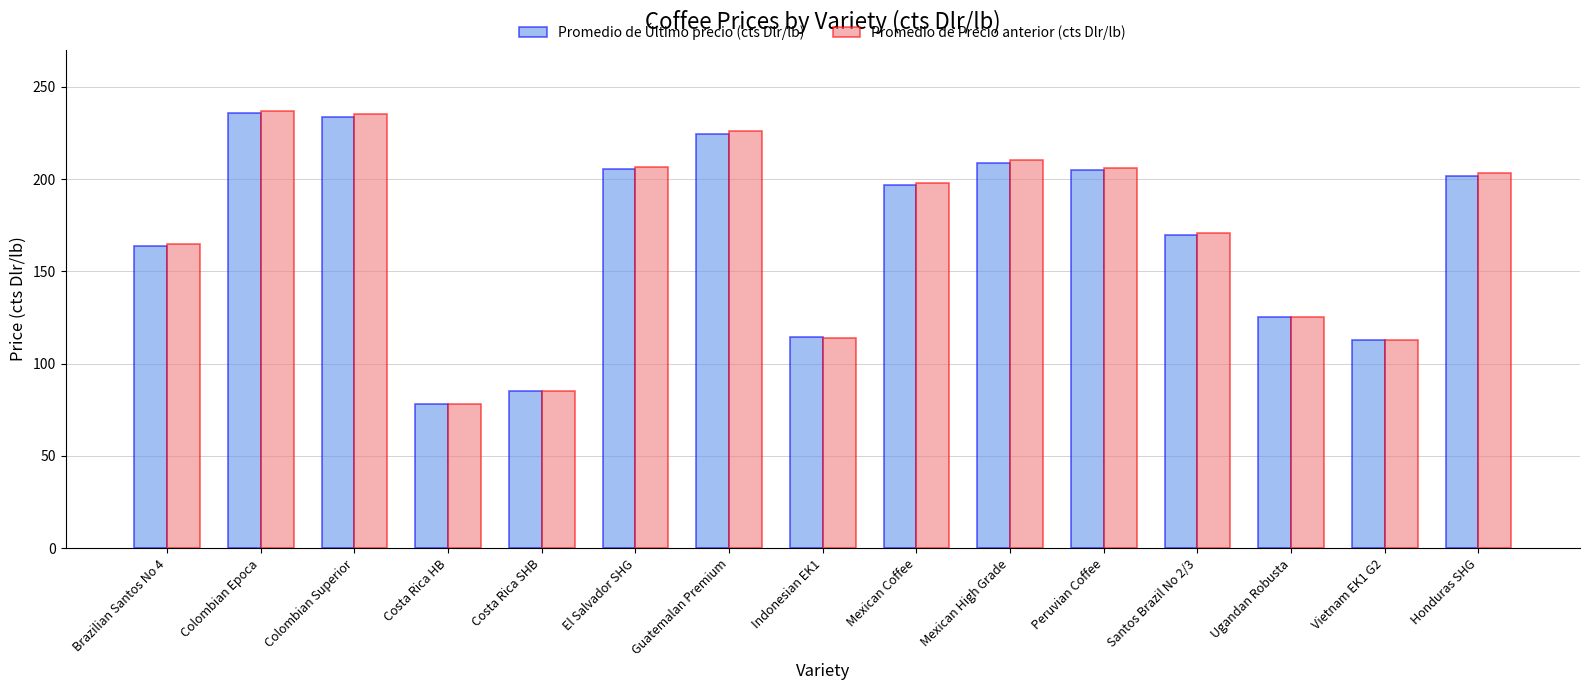

What is the highest value of the Promedio de Último precio (cts Dlr/lb) series?

235.7